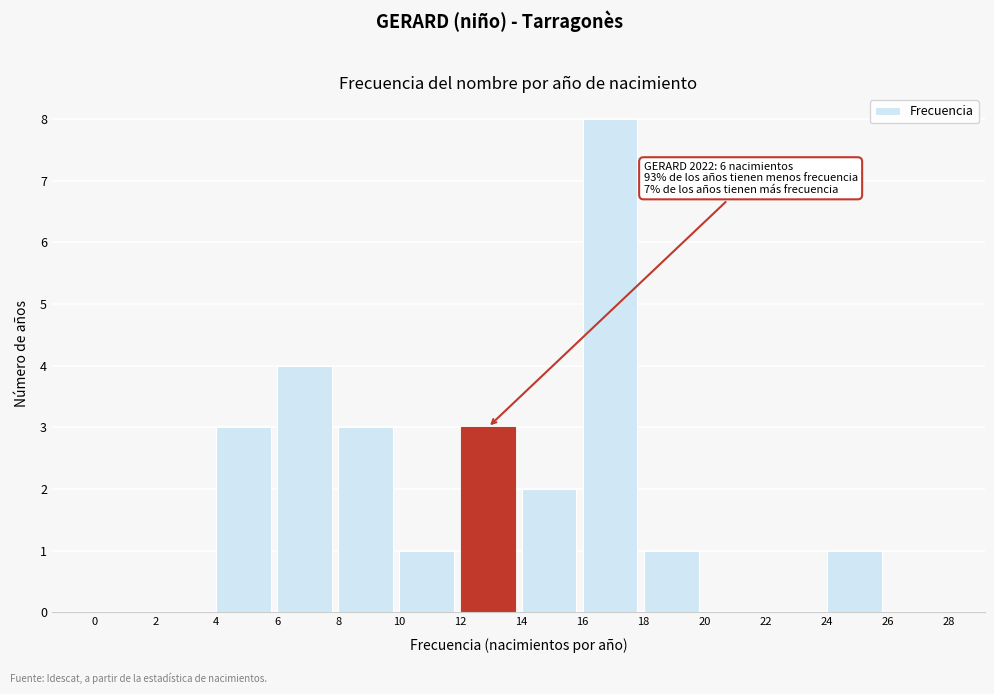

Over which range of the x-axis is the bar tallest?

16 to 18